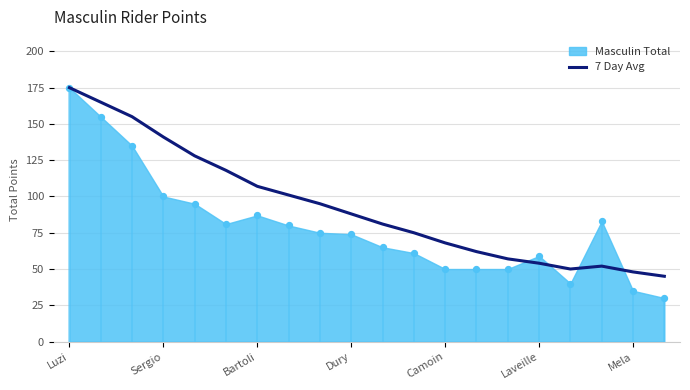

What is the highest value of the 7 Day Avg series?

175